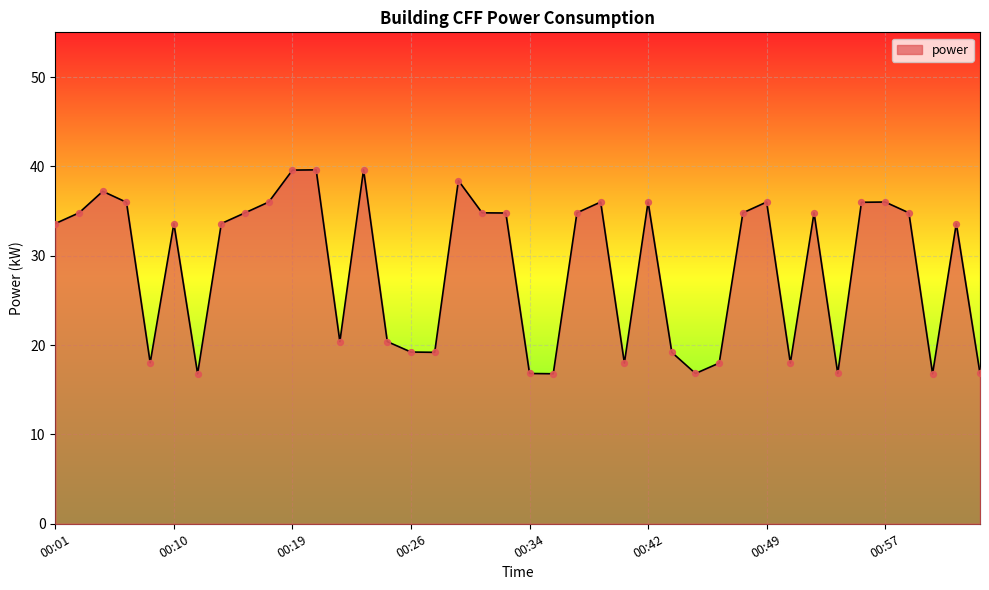

What is the maximum value shown in the chart?

39.6